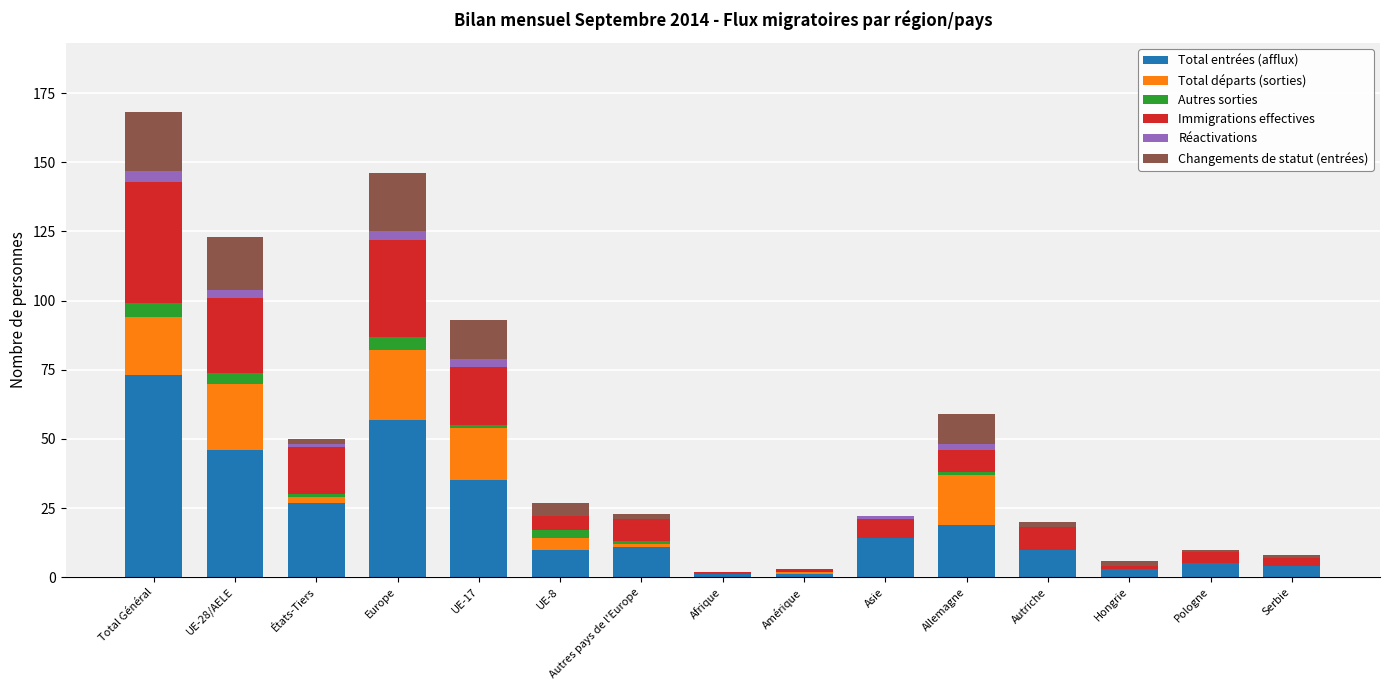

At which label does Total entrées (afflux) reach its peak?

Total Général